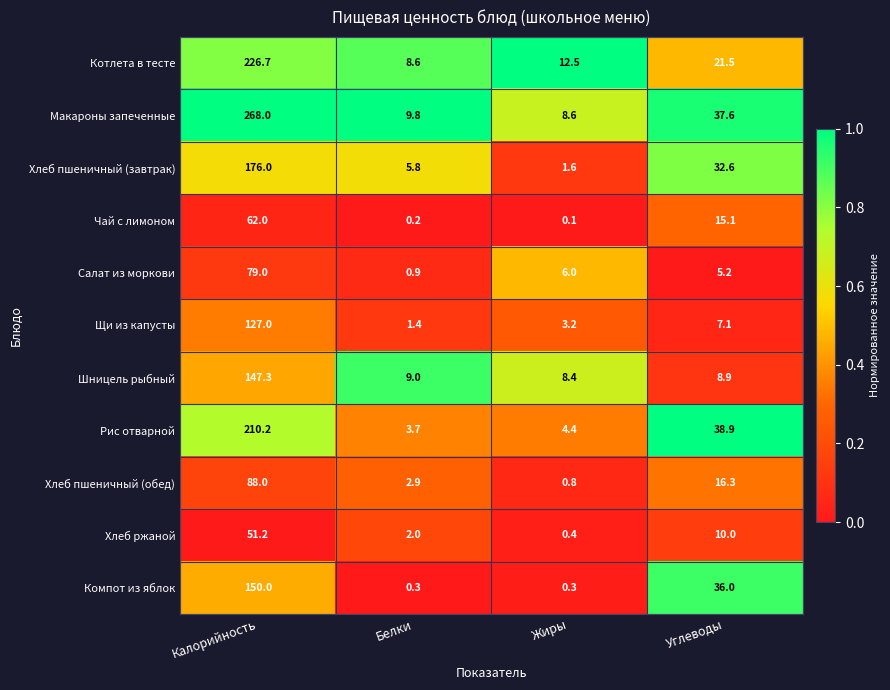

What is the average value of the Щи из капусты series?

34.7